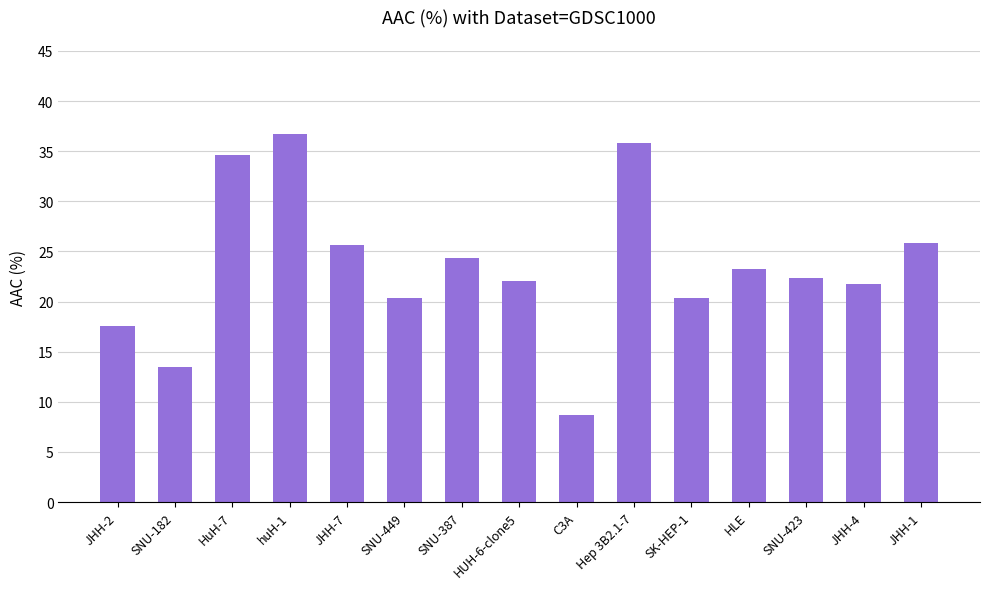

What is the label of the 12th bar from the right?

huH-1